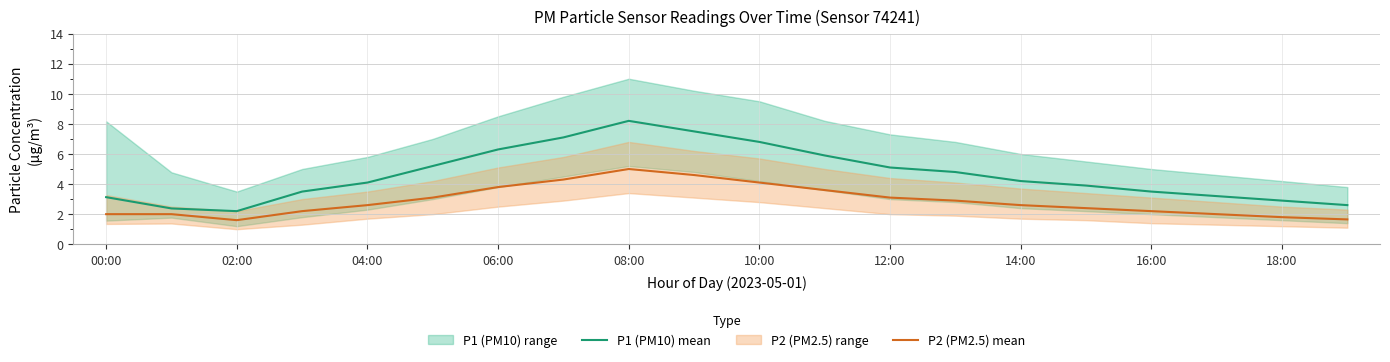

The P2 (PM2.5) mean series shows 1.1 at 00:00. True or false?

False